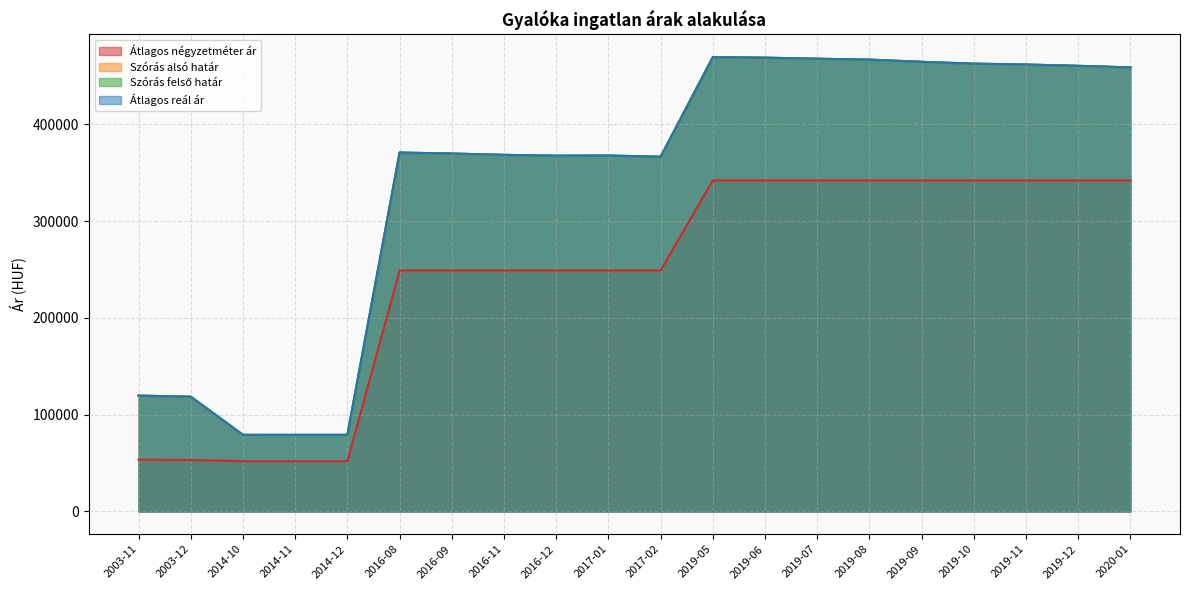

What is the smallest value displayed?

52000